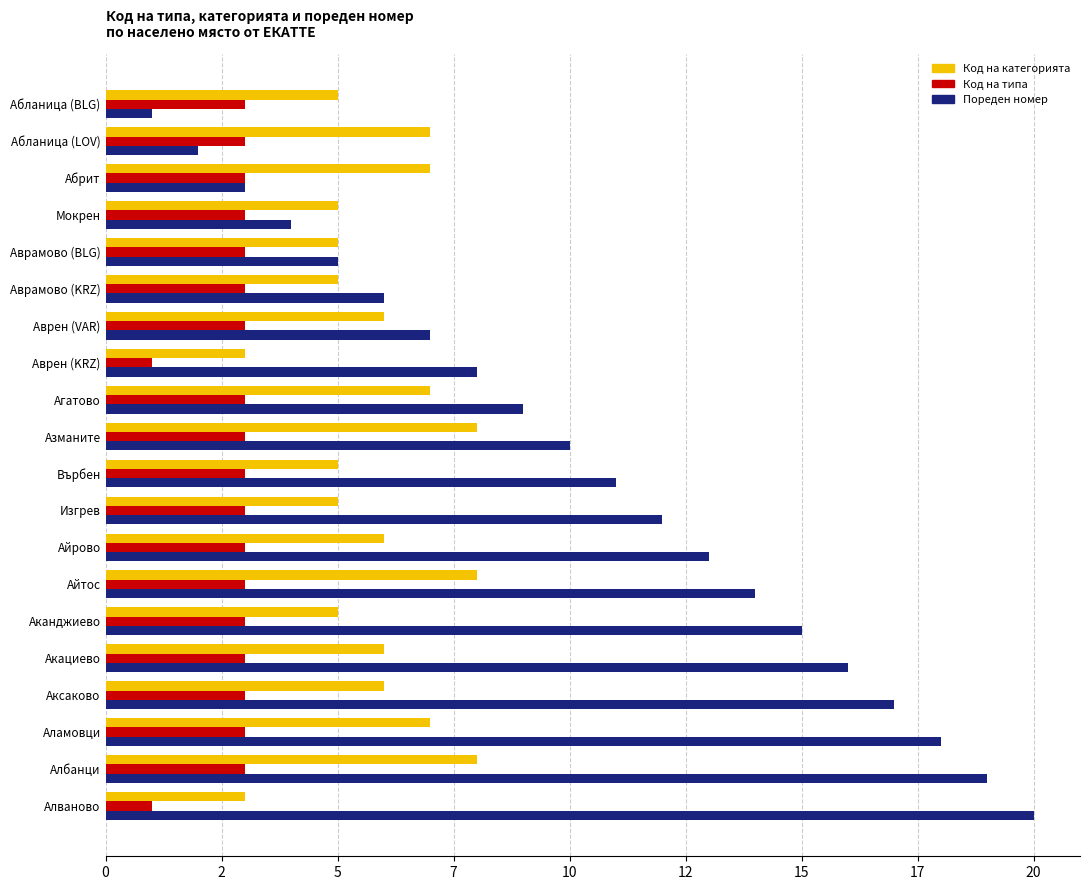

What are all the series names shown in the legend?

Код на категорията, Код на типа, Пореден номер